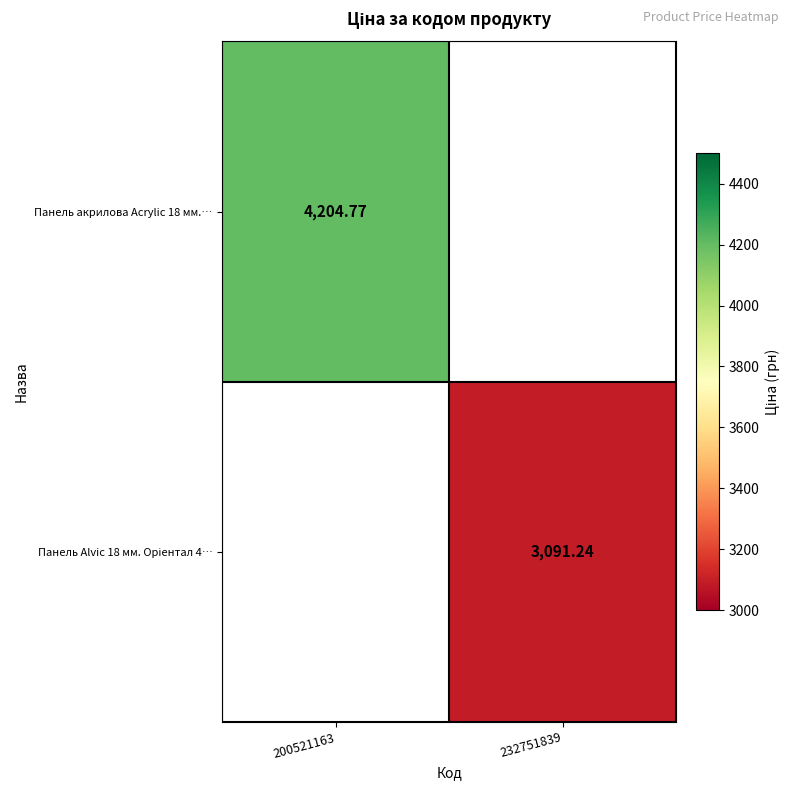

At 200521163, list the series in order from smallest to largest.

Панель Alvic 18 мм. Oріентал 4…, Панель акрилова Acrylic 18 мм.…